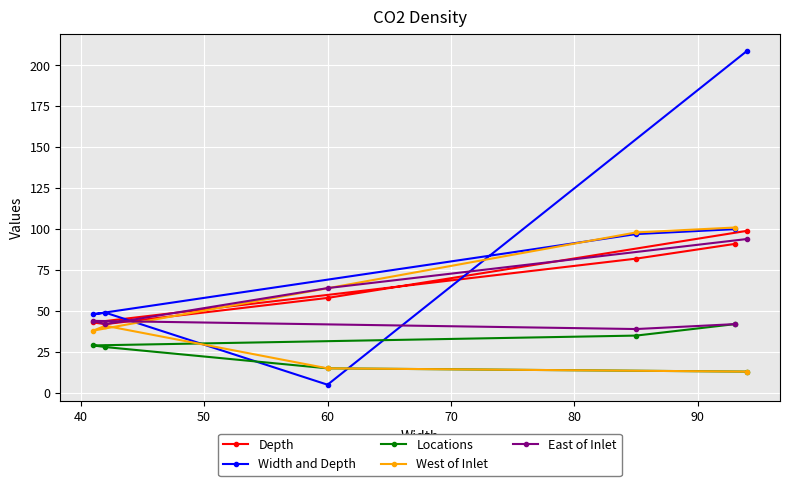

What is the sum of all Locations values?

162